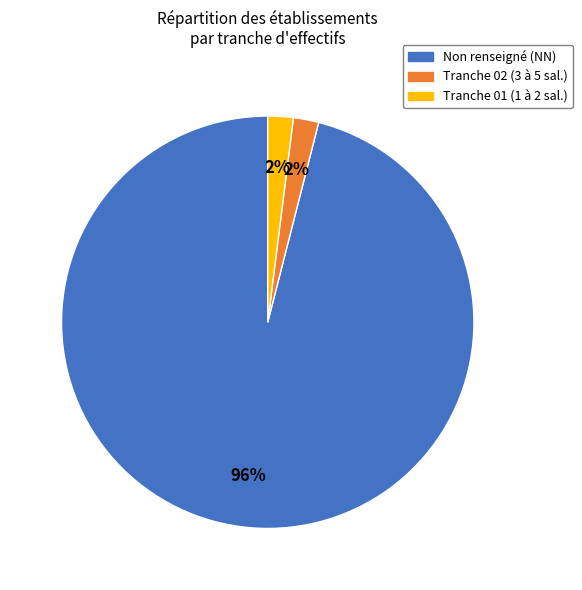

To the nearest percent, what is the difference between the largest and smallest slice percentages?

94%